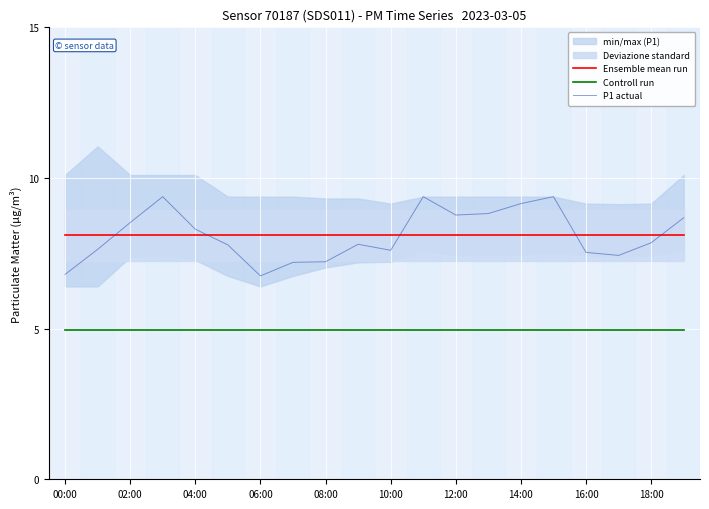

What is the difference between the P1 actual values at 08:00 and 02:00?

1.3